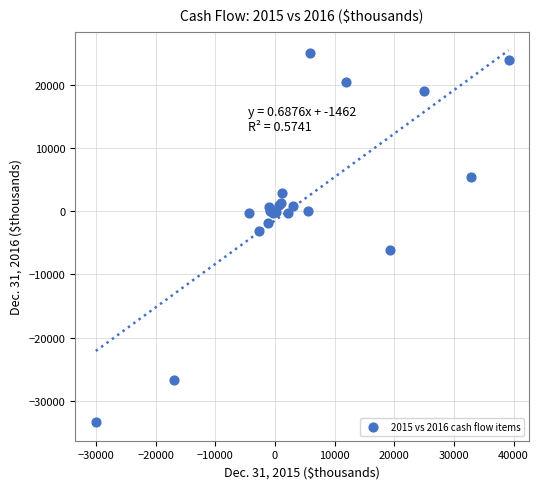

What Y value in the scatter plot is closest to -4160?

-3087